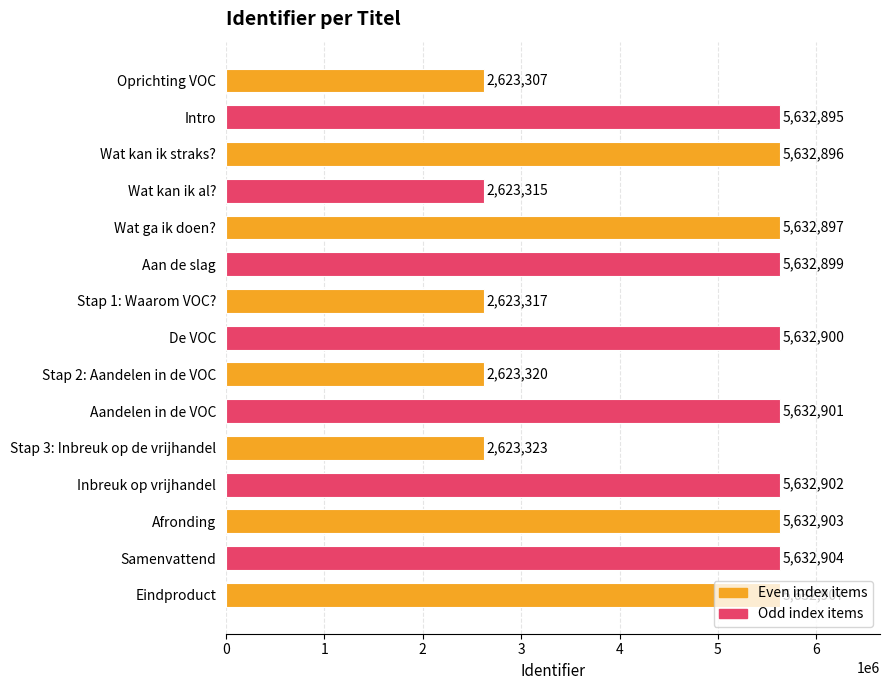

Is it true that the value at Eindproduct is 8682306?

False